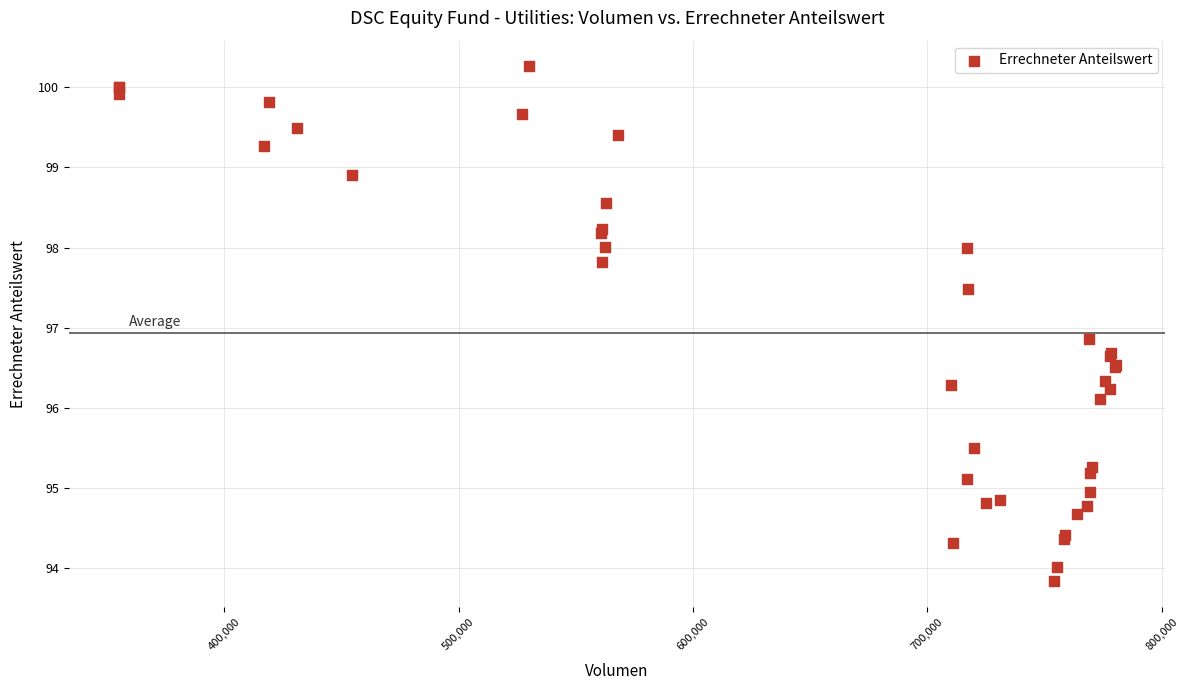

What Y value in the scatter plot is closest to 97?

96.9